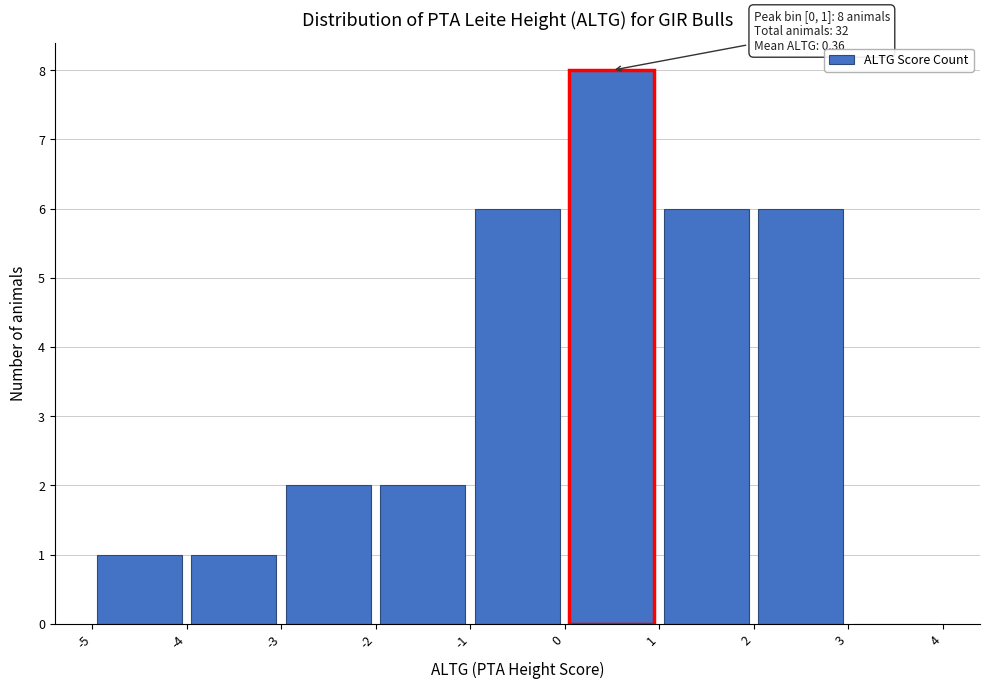

Which range on the x-axis has the tallest bar?

0 to 1